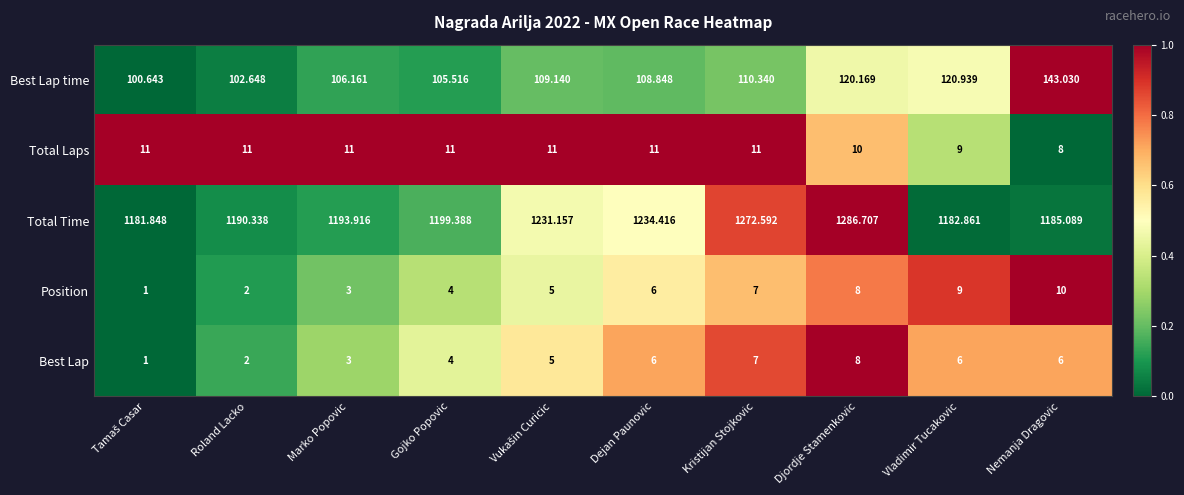

Count the number of data series in this chart.

5